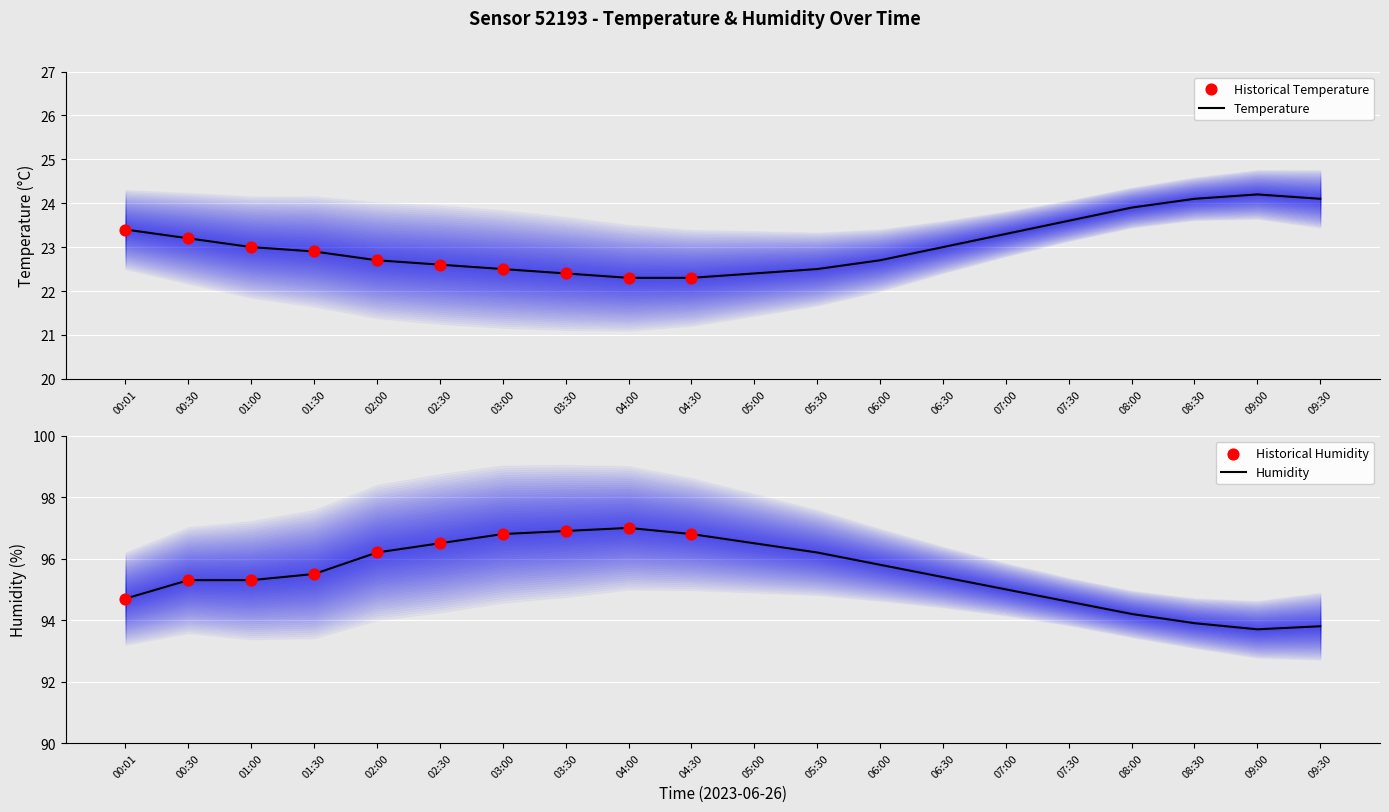

What is the total value across all series at 07:30?

118.2